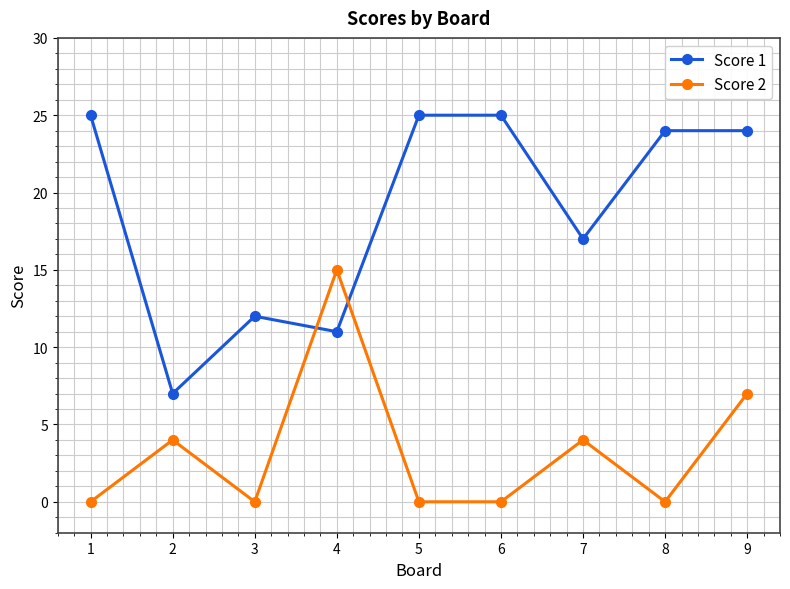

Rank the series at 5 from lowest to highest value.

Score 2, Score 1